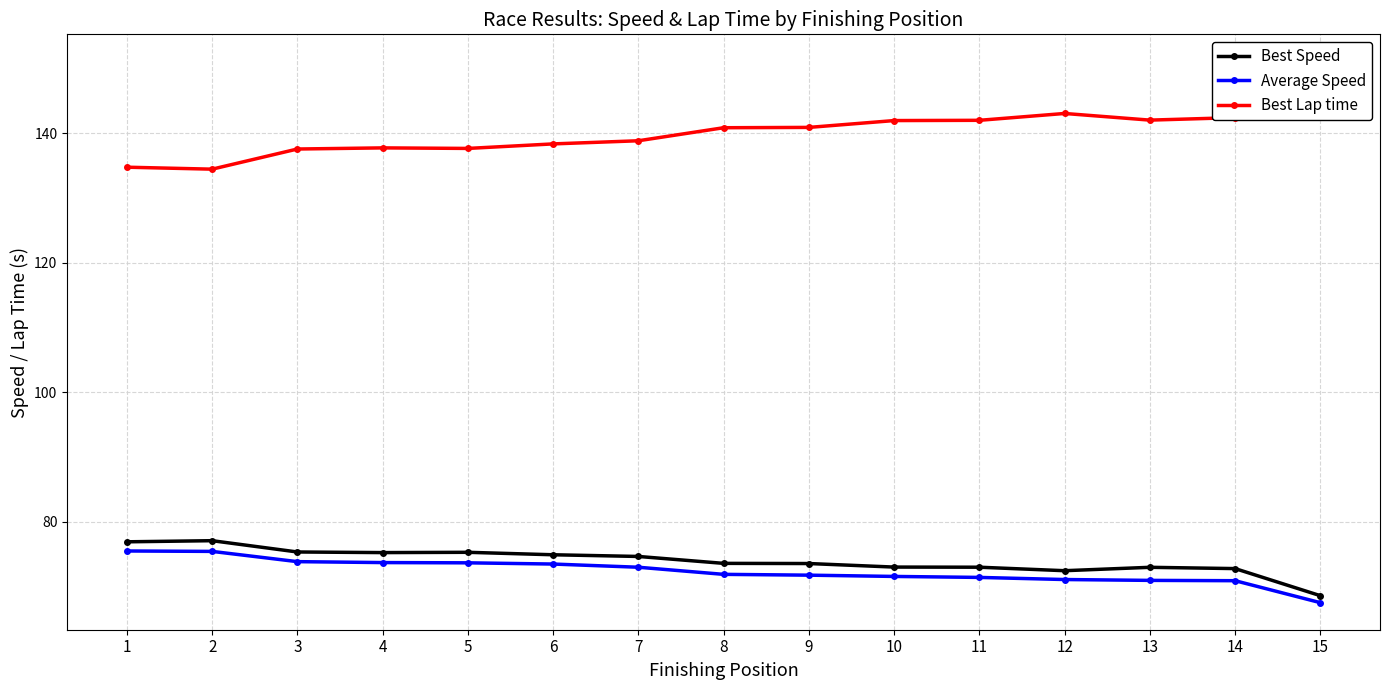

What is the total value across all series at 4?

286.7